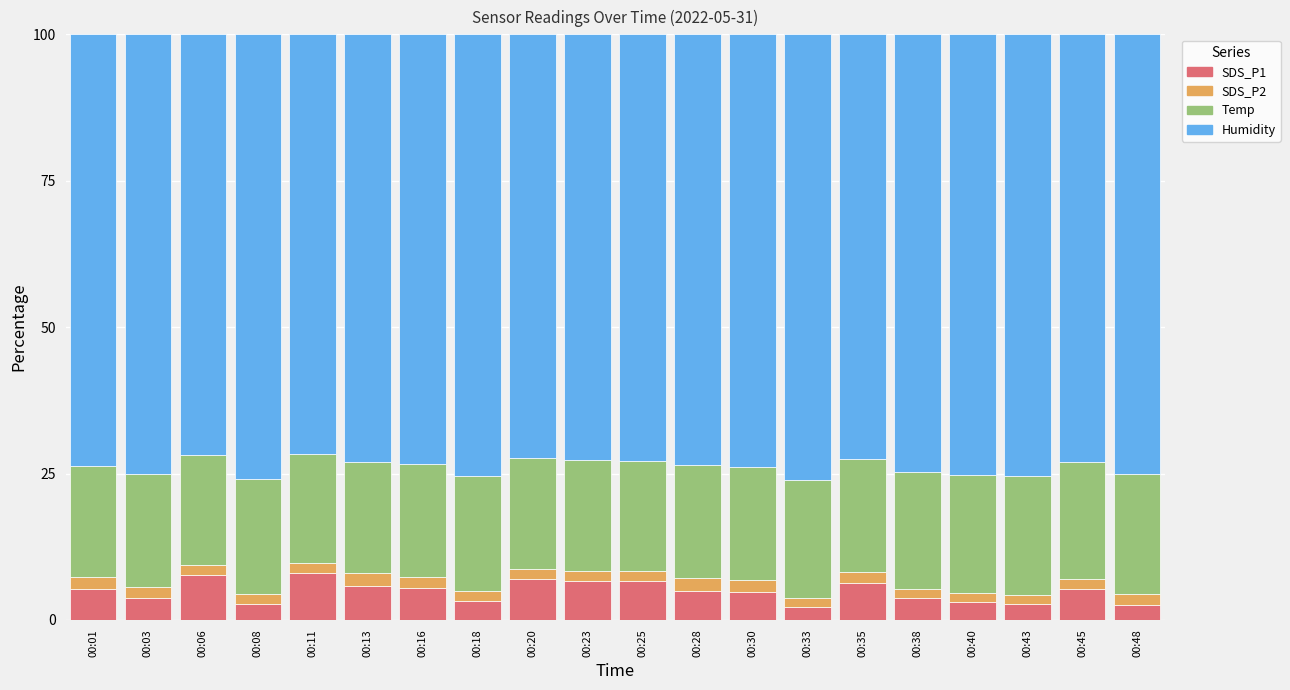

What is the average value of the SDS_P1 series?

4.9